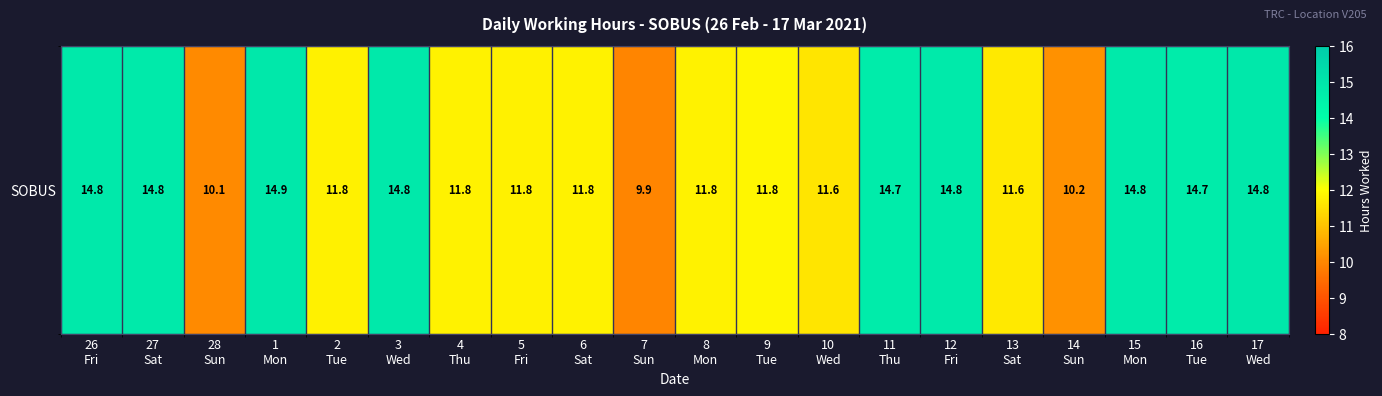

True or false: the data shows 8.1 at 8
Mon.

False